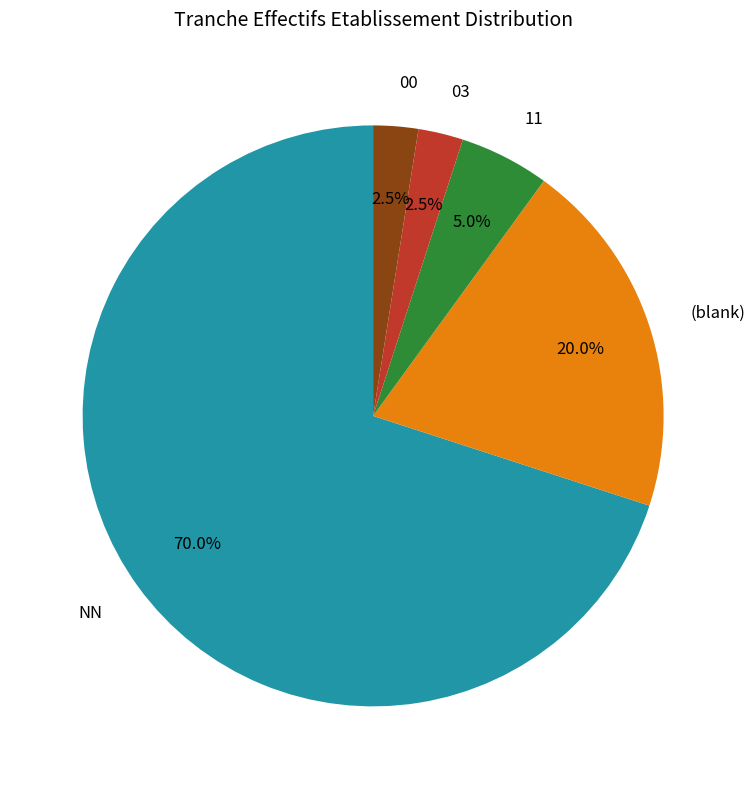

Which slice is the largest?

NN